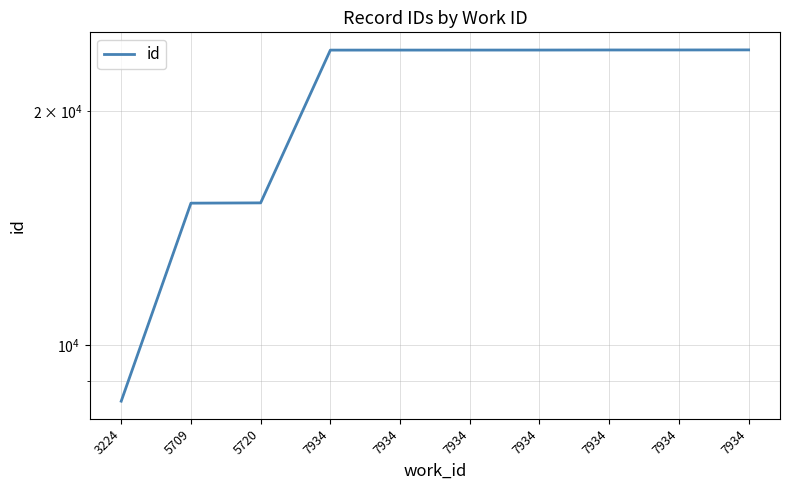

Count the number of values greater than 23996.

4